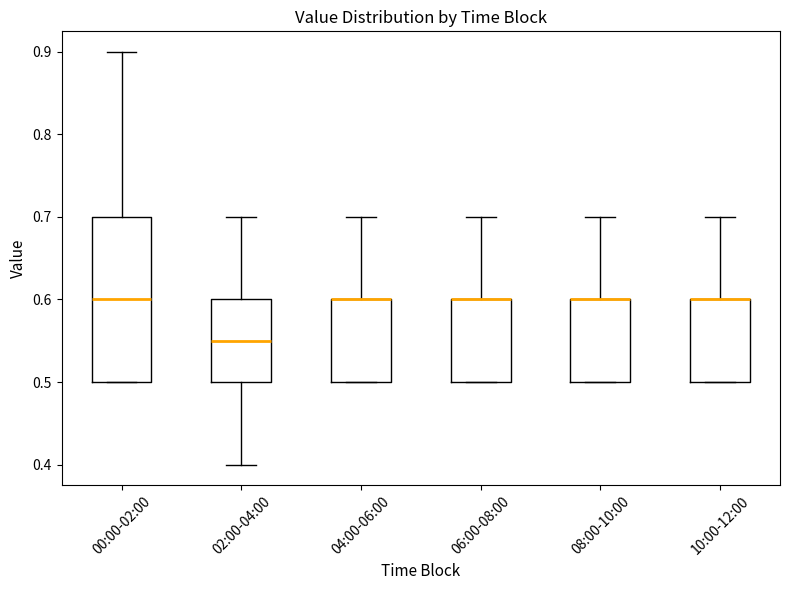

Reading left to right, read every box against the y-axis: the position of its median line, the range the box covers, and the ends of its whiskers. The values are not printed on the chart, so give them approximately, as read against the axis.

00:00-02:00: median 0.60, box 0.50 to 0.70, whiskers 0.50 to 0.90
02:00-04:00: median 0.55, box 0.50 to 0.60, whiskers 0.40 to 0.70
04:00-06:00: median 0.60 (drawn on the box's upper edge), box 0.50 to 0.60, whiskers 0.50 to 0.70
06:00-08:00: median 0.60 (drawn on the box's upper edge), box 0.50 to 0.60, whiskers 0.50 to 0.70
08:00-10:00: median 0.60 (drawn on the box's upper edge), box 0.50 to 0.60, whiskers 0.50 to 0.70
10:00-12:00: median 0.60 (drawn on the box's upper edge), box 0.50 to 0.60, whiskers 0.50 to 0.70